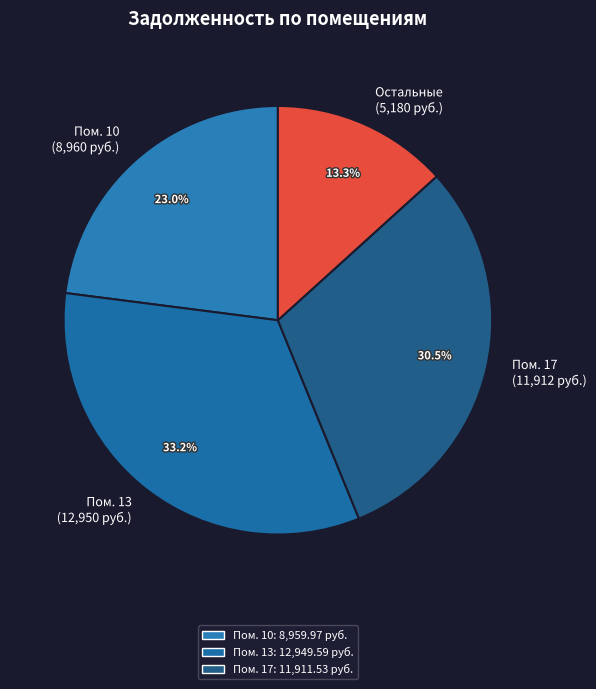

Which category has the biggest portion of the pie?

Пом. 13 (12,950 руб.)